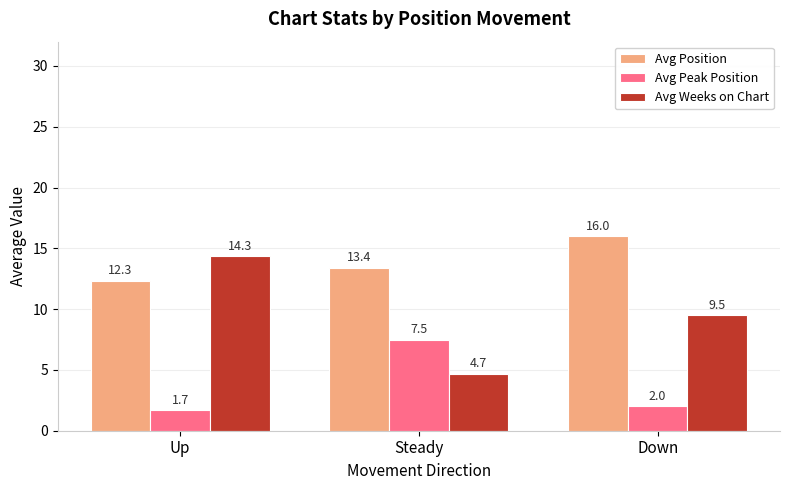

What is the lowest value of the Avg Peak Position series?

1.7